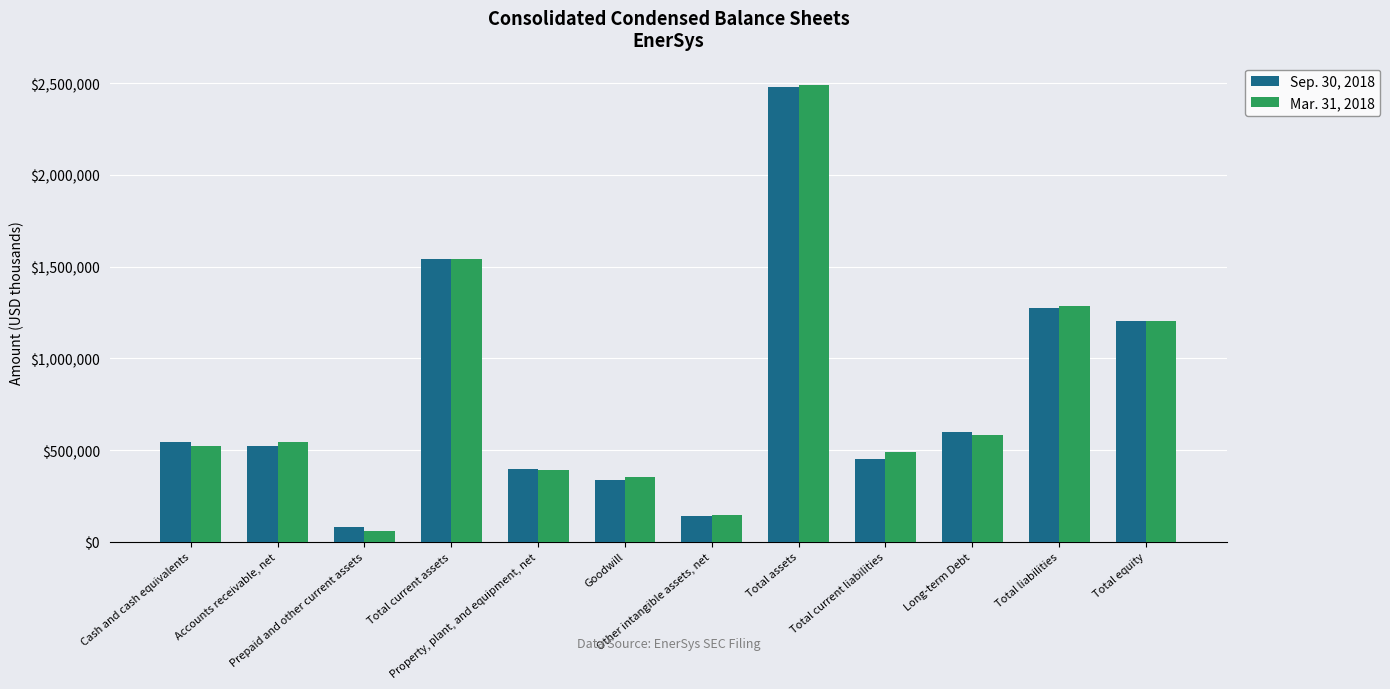

What is the sum of all Sep. 30, 2018 values?

9579006